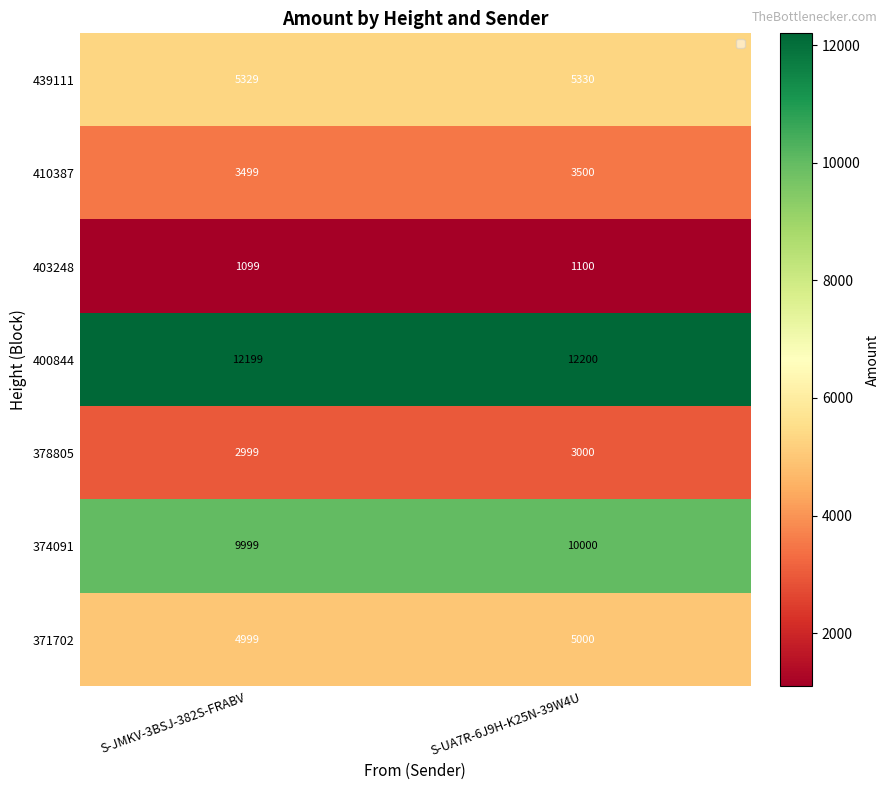

The value of 400844 at S-UA7R-6J9H-K25N-39W4U is 4611. True or false?

False